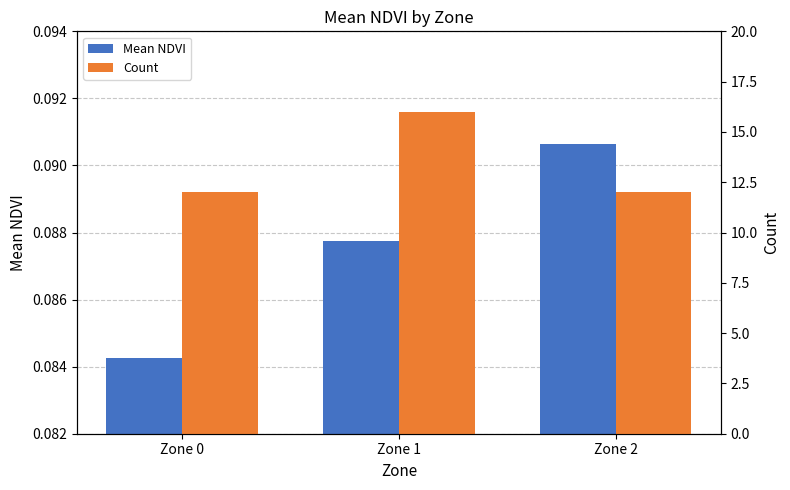

How many data points does each series have?

3